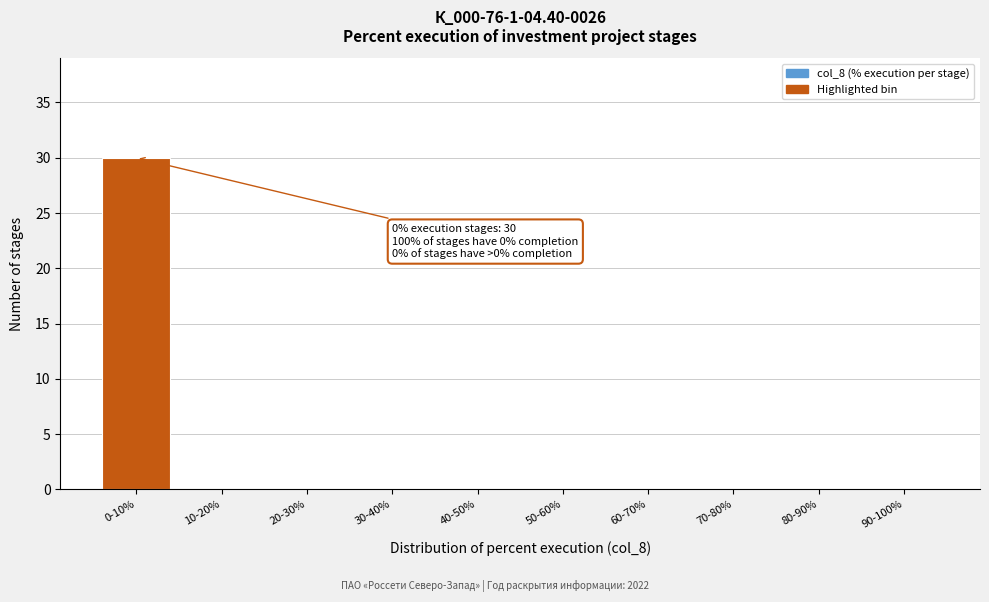

Reading left to right, transcribe all the data shown in this chart.

0-10%=30	10-20%=0	20-30%=0	30-40%=0	40-50%=0	50-60%=0	60-70%=0	70-80%=0	80-90%=0	90-100%=0